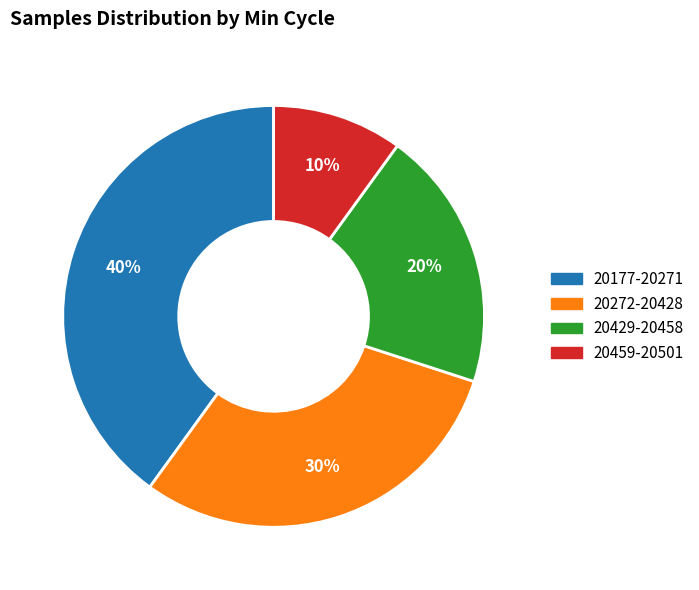

Is there any slice that represents more than half of the pie?

No